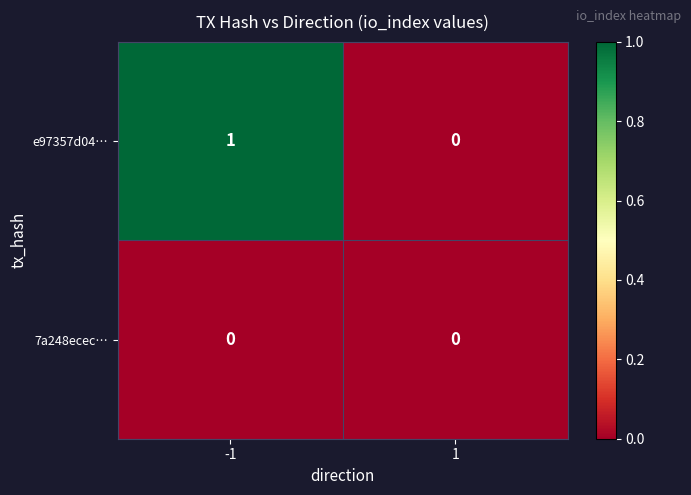

Rank the series by their maximum value, from highest to lowest.

e97357d04…, 7a248ecec…